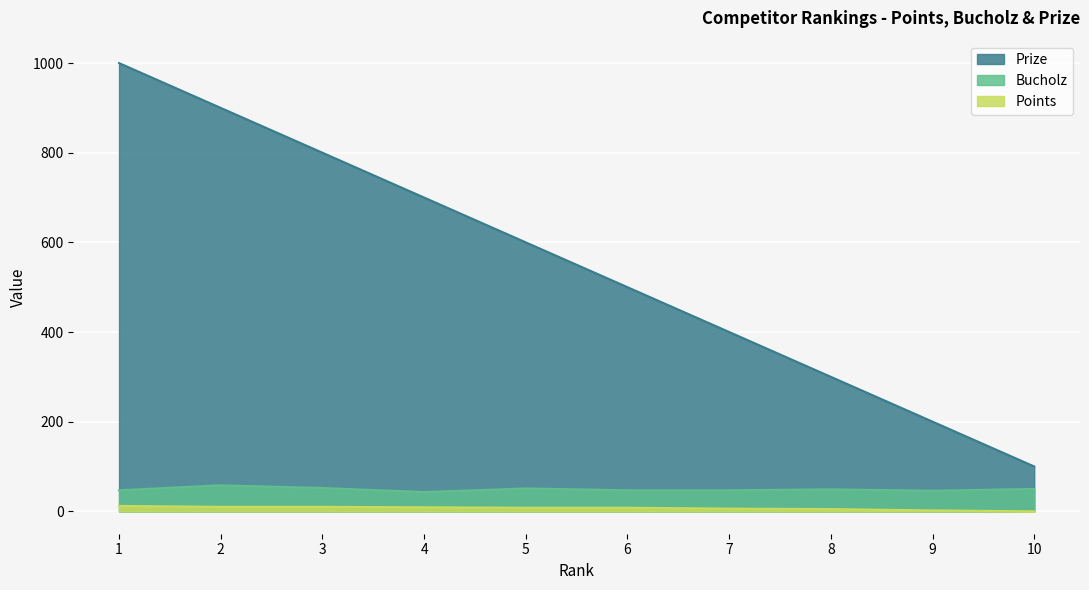

What is the average value of the Points series?

7